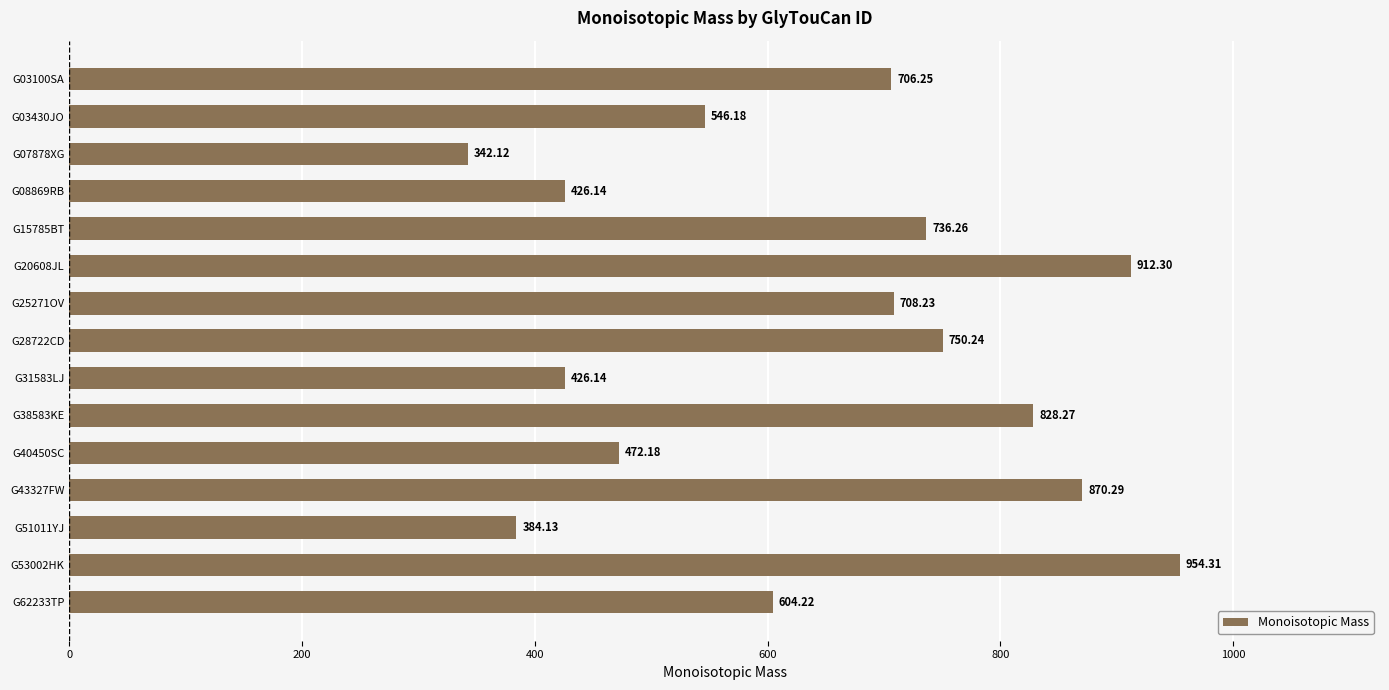

How many series are shown in this chart?

1